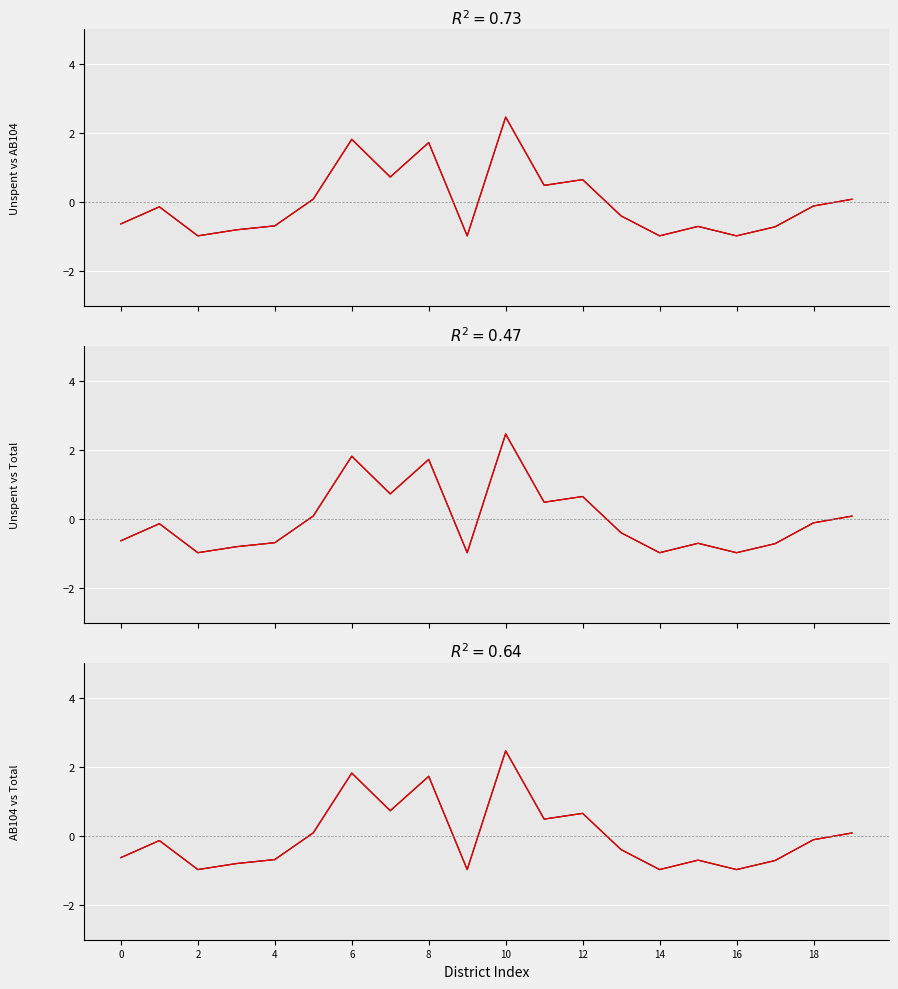

How many negative values does the 15-16 Unspent ($4.8M) series have?

12